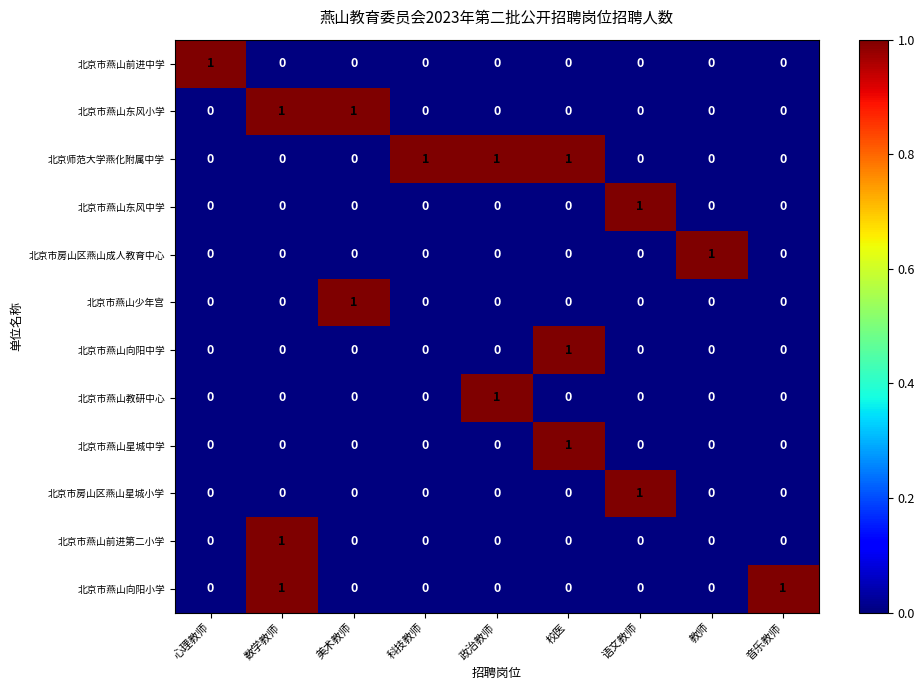

True or false: 北京市燕山东风中学 has a value of -1 at 心理教师.

False